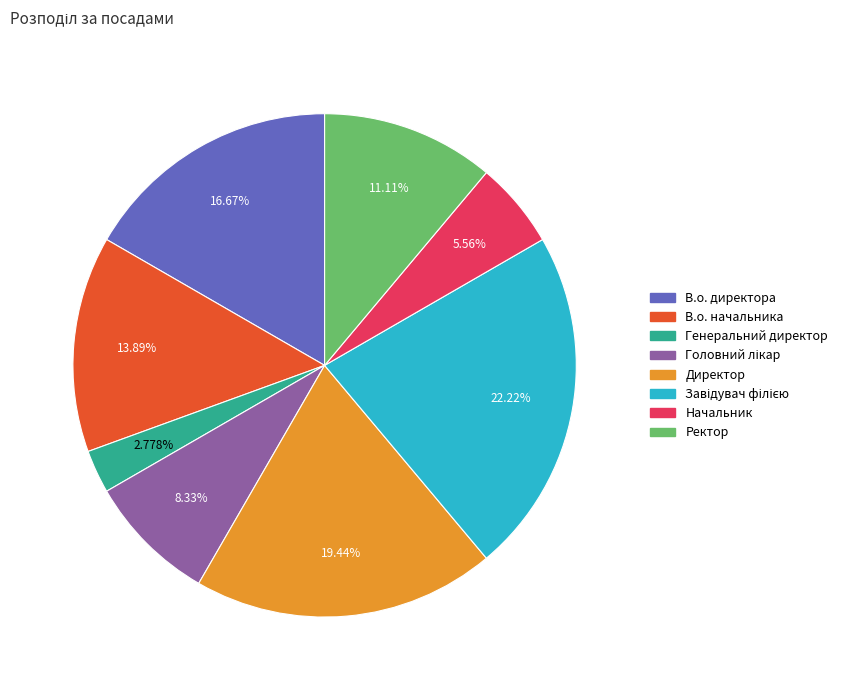

To the nearest percent, what portion does Начальник represent?

6%